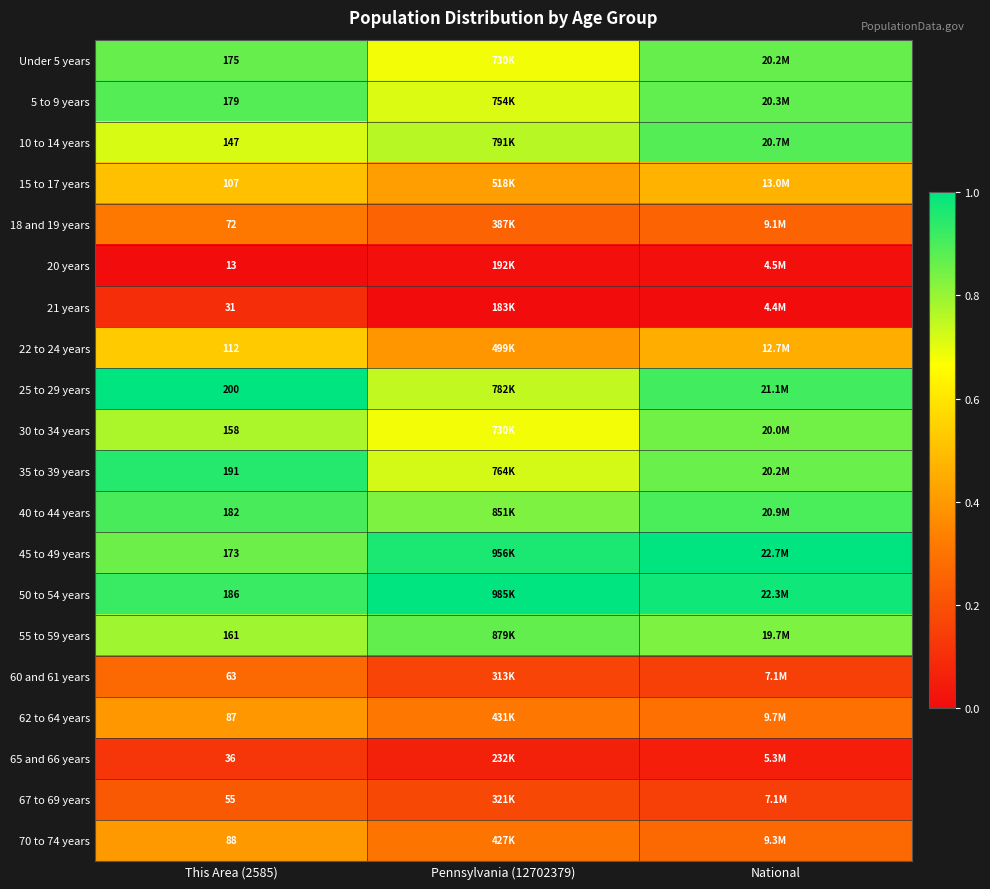

Which category has the highest value in the 62 to 64 years series?

This Area (2585)